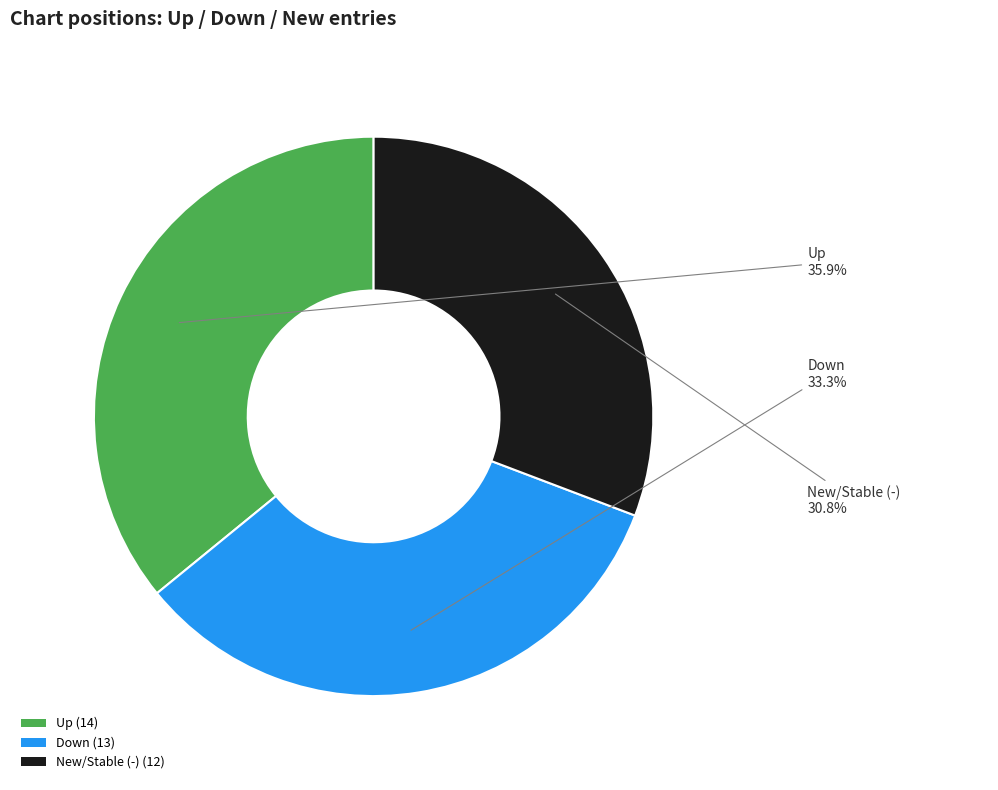

Is there any slice that represents more than half of the pie?

No